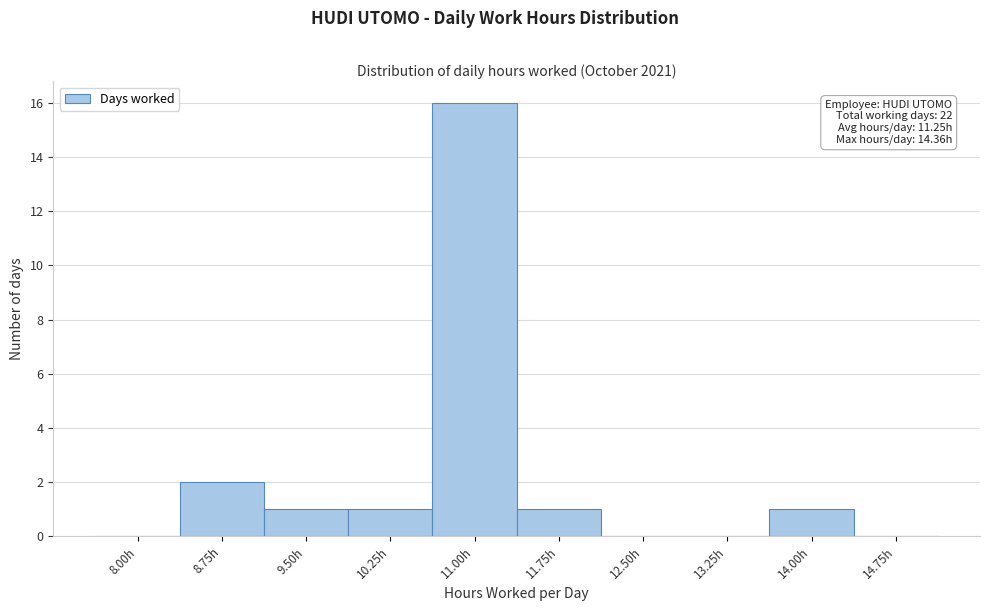

Reading left to right, what are all the values shown in this chart?

8.00h=0	8.75h=2	9.50h=1	10.25h=1	11.00h=16	11.75h=1	12.50h=0	13.25h=0	14.00h=1	14.75h=0